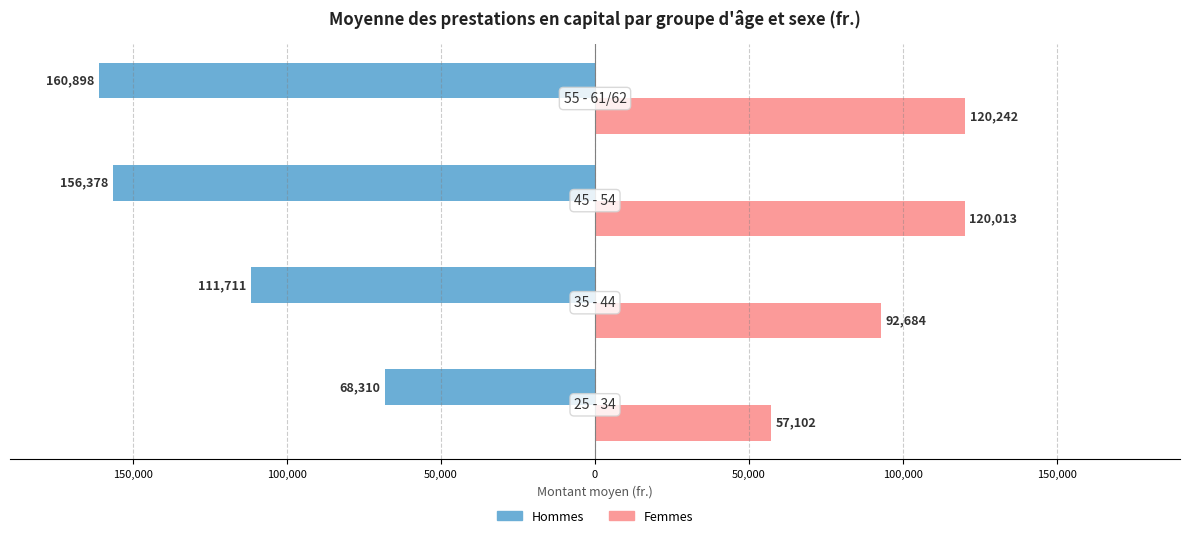

What are all the series names shown in the legend?

Hommes, Femmes